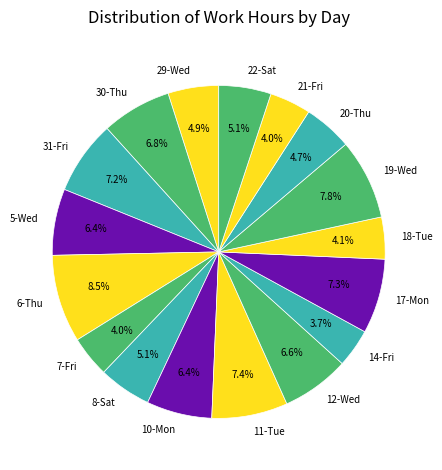

To the nearest percent, what percentage of the pie is 20-Thu?

5%